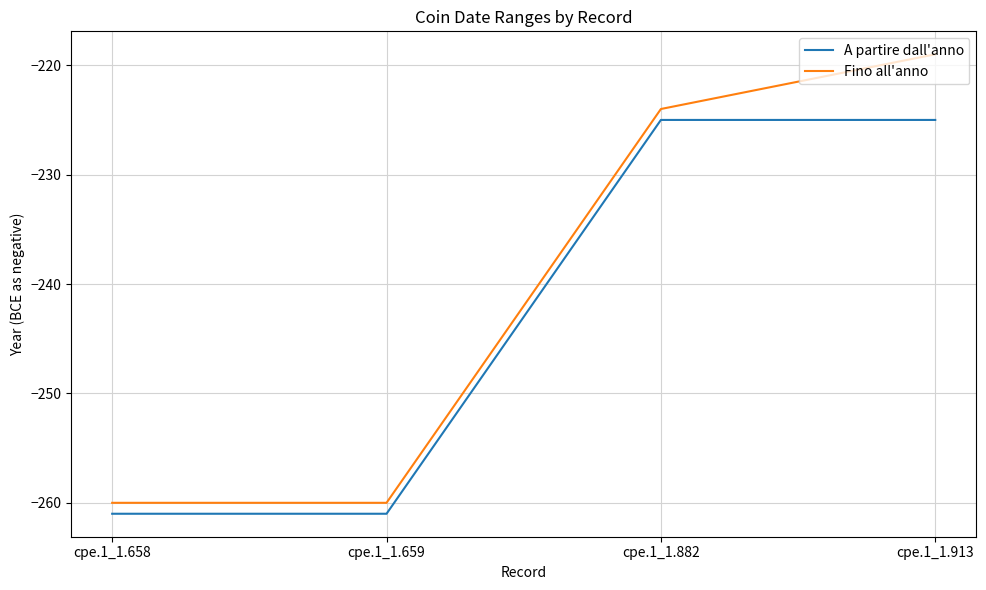

What is the difference between the maximum and minimum values in the Fino all'anno series?

41